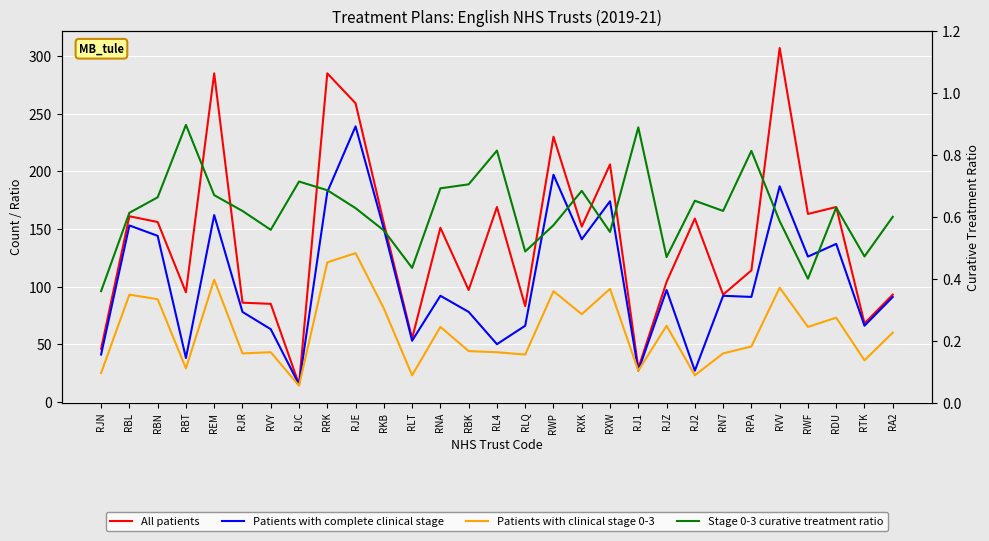

What is the total value across all series at RJN?

112.4